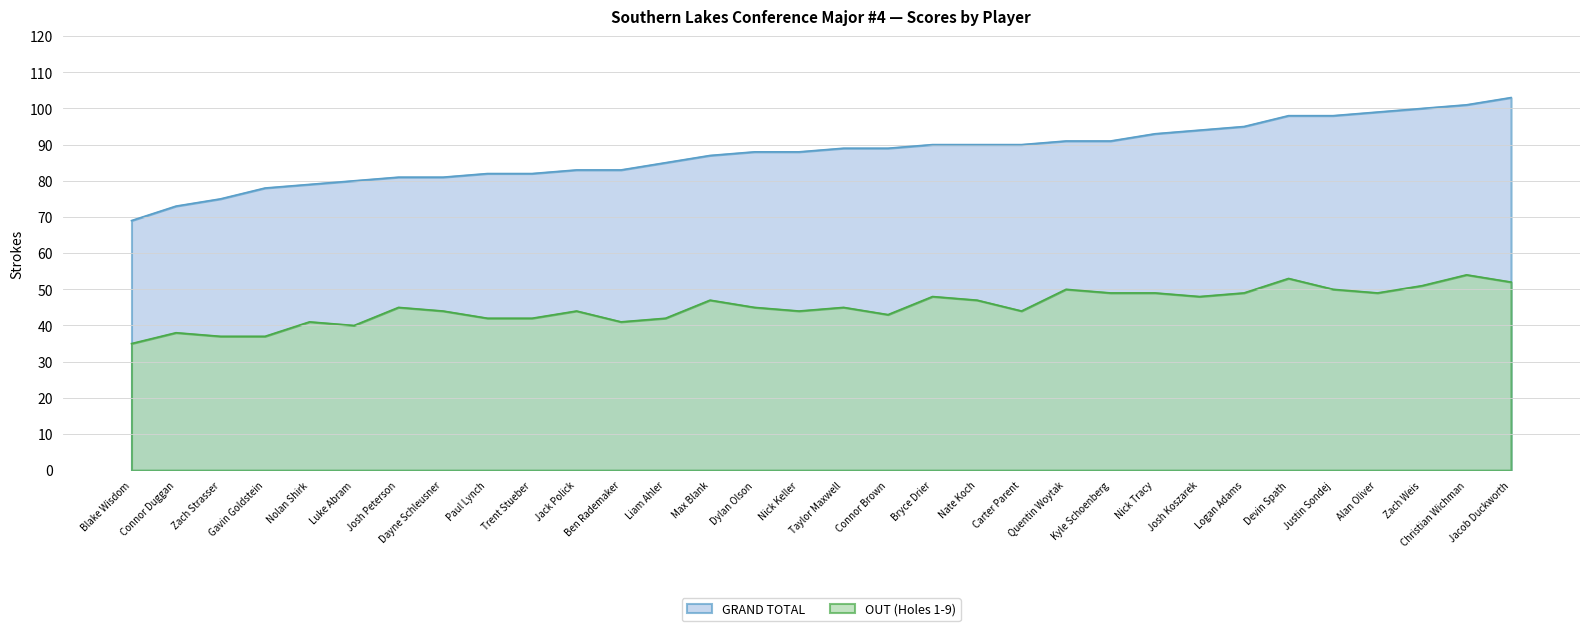

Reading left to right, extract all data points from this chart.

OUT (Holes 1-9): Blake Wisdom=35	Connor Duggan=38	Zach Strasser=37	Gavin Goldstein=37	Nolan Shirk=41	Luke Abram=40	Josh Peterson=45	Dayne Schleusner=44	Paul Lynch=42	Trent Stueber=42	Jack Polick=44	Ben Rademaker=41	Liam Ahler=42	Max Blank=47	Dylan Olson=45	Nick Keller=44	Taylor Maxwell=45	Connor Brown=43	Bryce Drier=48	Nate Koch=47	Carter Parent=44	Quentin Woytak=50	Kyle Schoenberg=49	Nick Tracy=49	Josh Koszarek=48	Logan Adams=49	Devin Spath=53	Justin Sondej=50	Alan Oliver=49	Zach Weis=51	Christian Wichman=54	Jacob Duckworth=52
GRAND TOTAL: Blake Wisdom=69	Connor Duggan=73	Zach Strasser=75	Gavin Goldstein=78	Nolan Shirk=79	Luke Abram=80	Josh Peterson=81	Dayne Schleusner=81	Paul Lynch=82	Trent Stueber=82	Jack Polick=83	Ben Rademaker=83	Liam Ahler=85	Max Blank=87	Dylan Olson=88	Nick Keller=88	Taylor Maxwell=89	Connor Brown=89	Bryce Drier=90	Nate Koch=90	Carter Parent=90	Quentin Woytak=91	Kyle Schoenberg=91	Nick Tracy=93	Josh Koszarek=94	Logan Adams=95	Devin Spath=98	Justin Sondej=98	Alan Oliver=99	Zach Weis=100	Christian Wichman=101	Jacob Duckworth=103